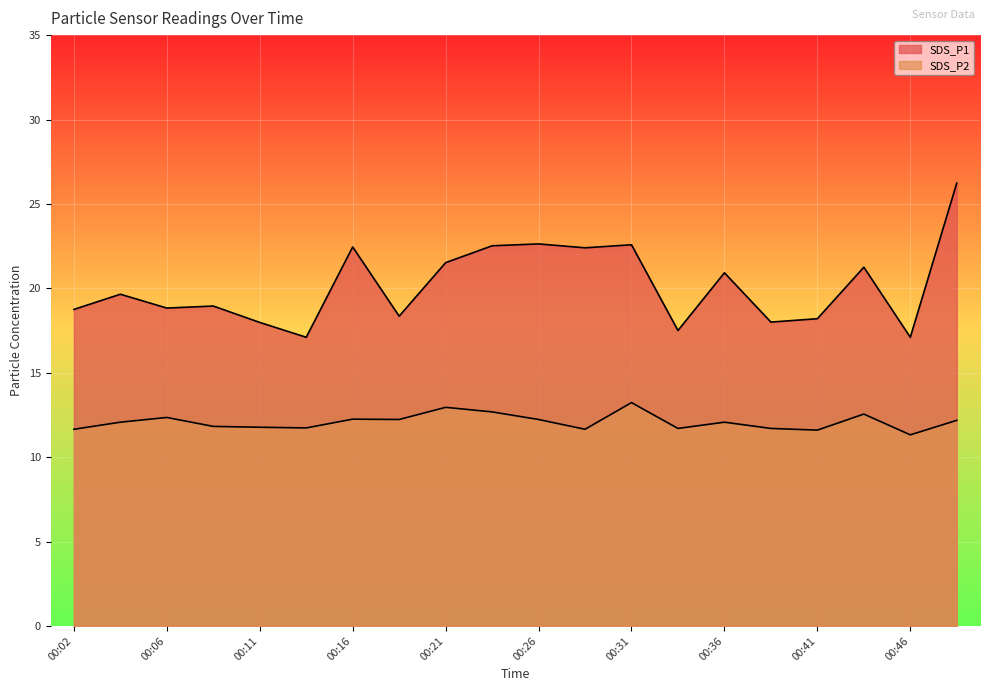

What is the difference between the highest and lowest values at 00:11?

6.2